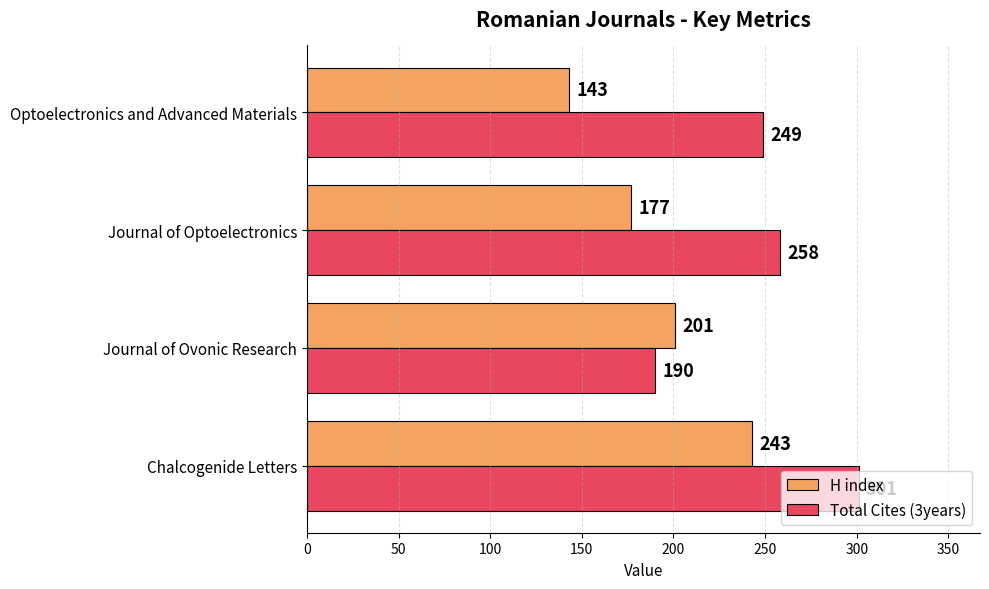

What are all the series names shown in the legend?

H index, Total Cites (3years)